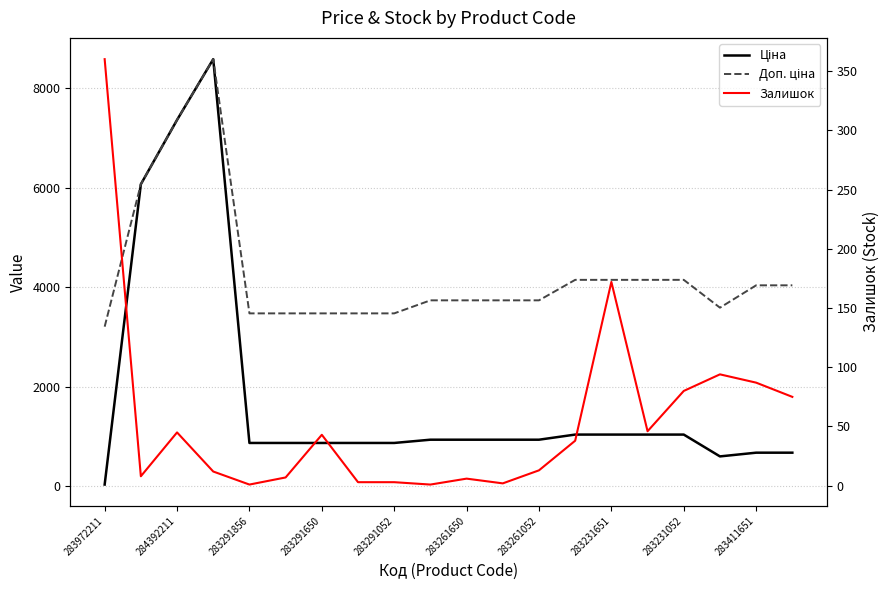

What is the difference between the Залишок values at 15 and 283291856?

1.0